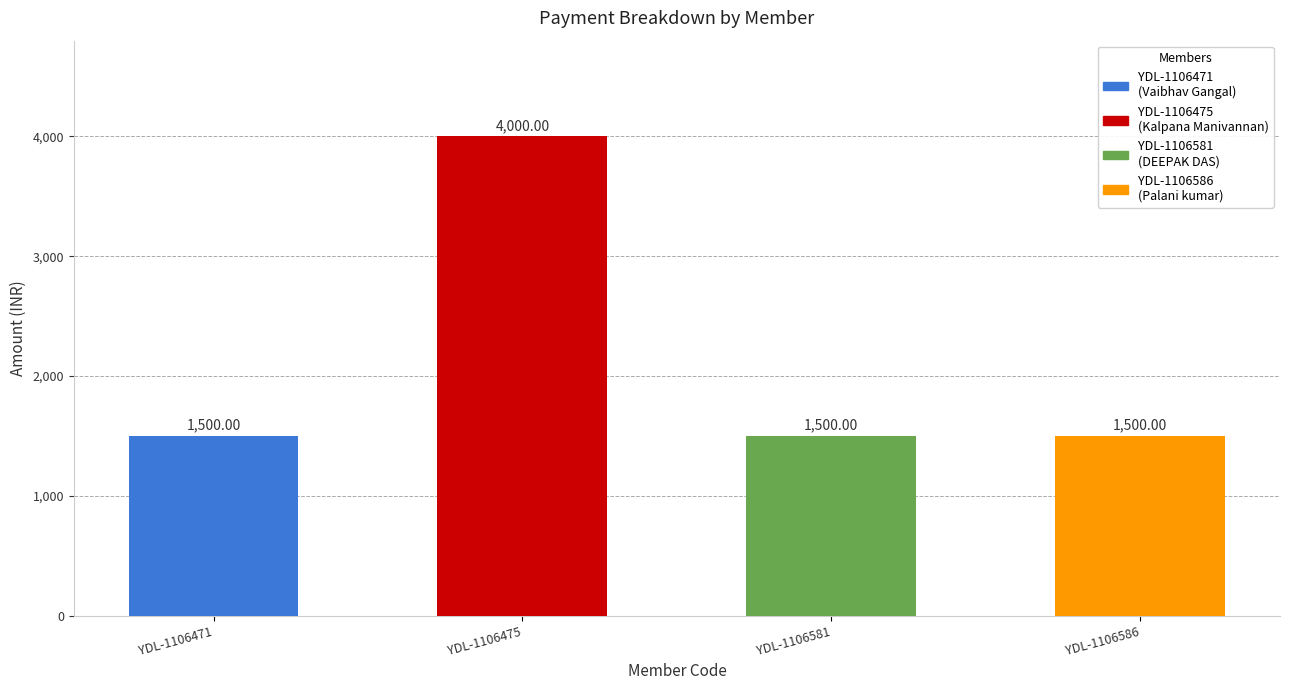

What is the change in value from YDL-1106471 to YDL-1106475?

+2500